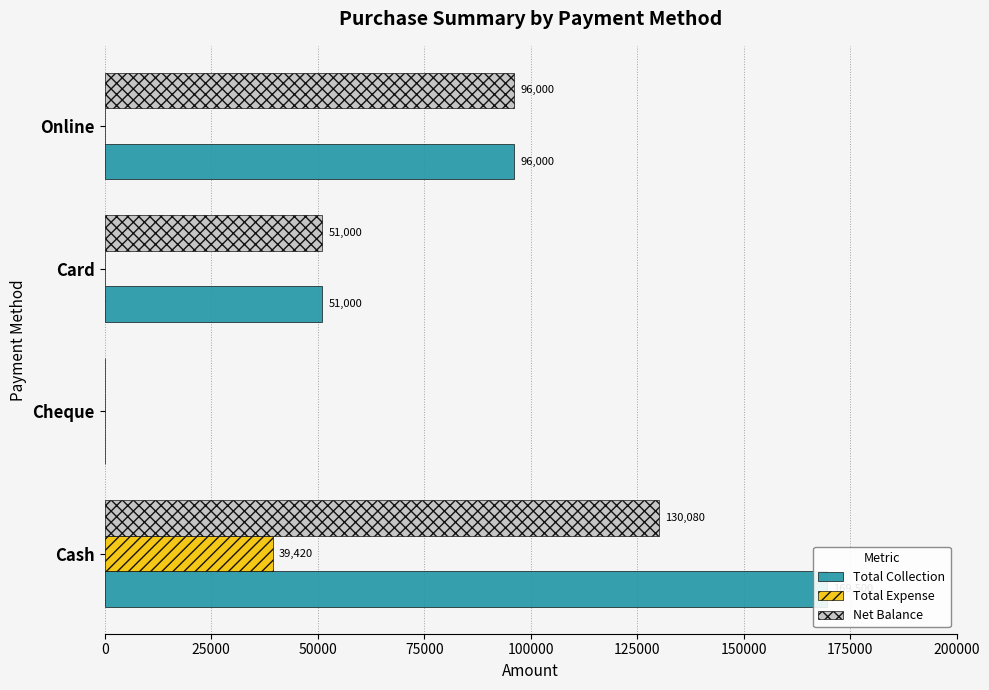

Is the value of Total Expense at Online greater than the value of Net Balance at Card?

No